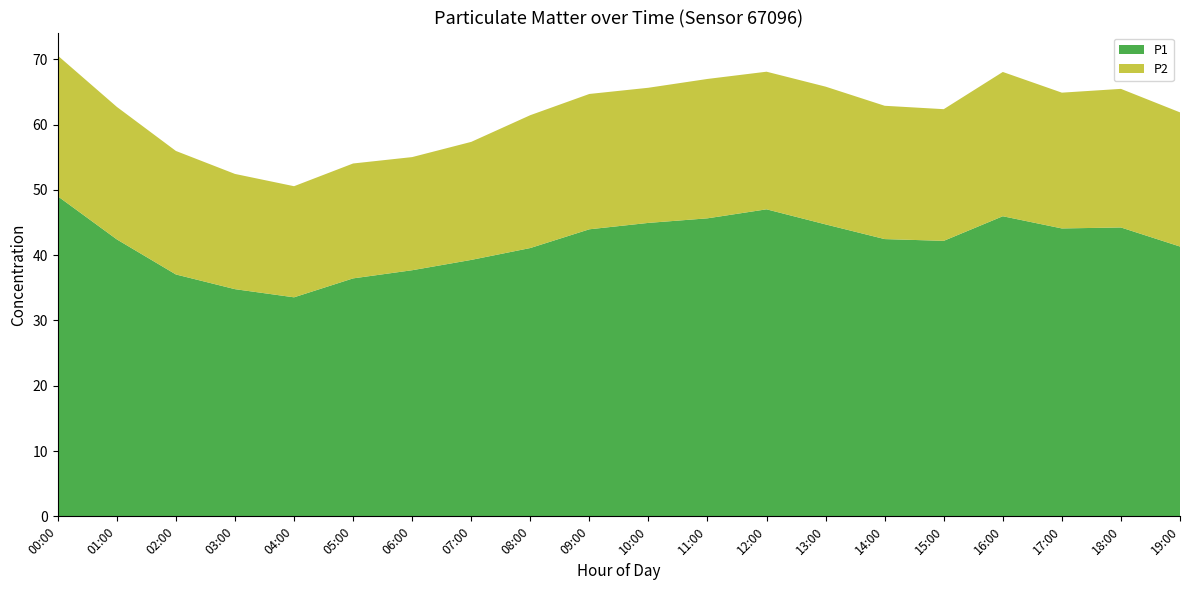

Reading left to right, transcribe all the data shown in this chart.

P1: 49.0	42.4	37.0	34.8	33.5	36.5	37.7	39.3	41.1	44.0	45.0	45.6	47.0	44.7	42.5	42.2	46.0	44.1	44.2	41.3
P2: 21.6	20.3	18.9	17.6	17.0	17.6	17.3	18.1	20.4	20.7	20.7	21.4	21.1	21.1	20.4	20.2	22.1	20.8	21.2	20.6